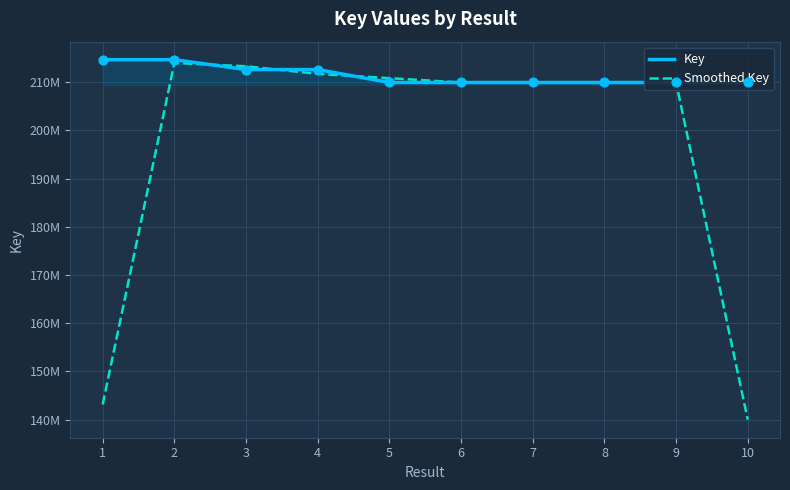

Is the value of Key at 1 greater than the value of Smoothed Key at 2?

Yes